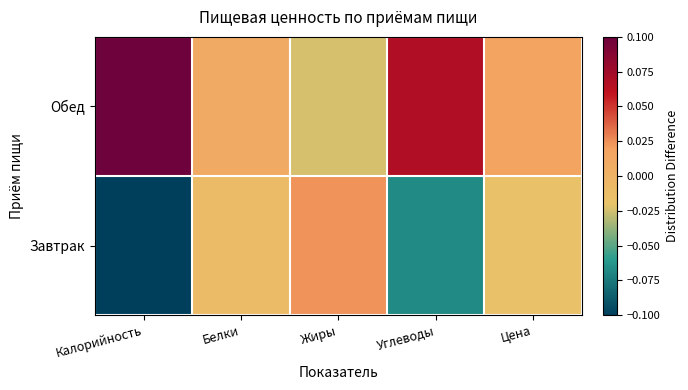

At which category is the sum across all series the highest?

Калорийность